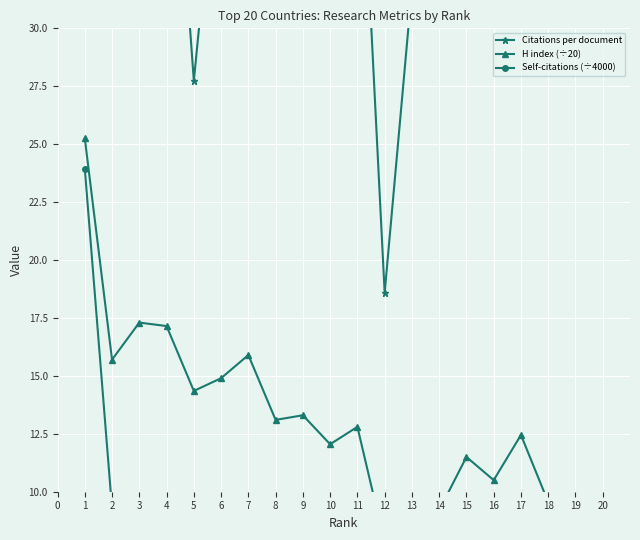

True or false: H index (÷20) has a value of 4.0 at 17.

False